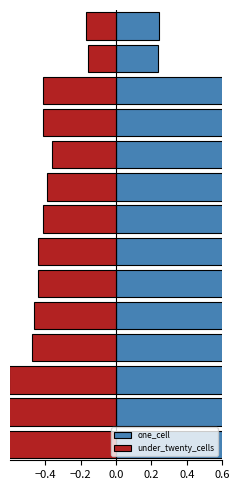

Does the chart contain stacked bars?

No